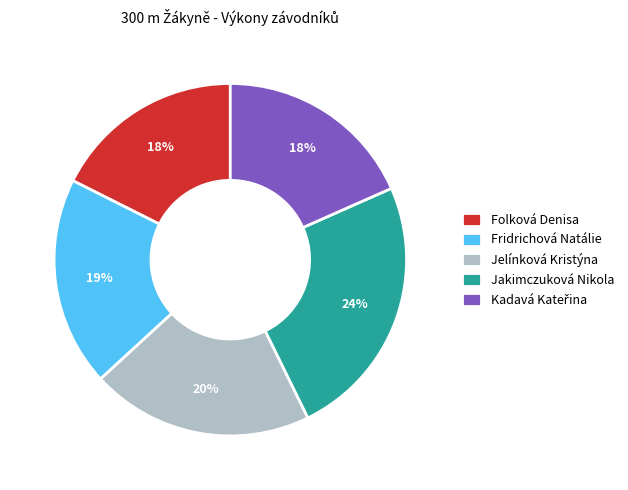

How many slices are in this pie chart?

5